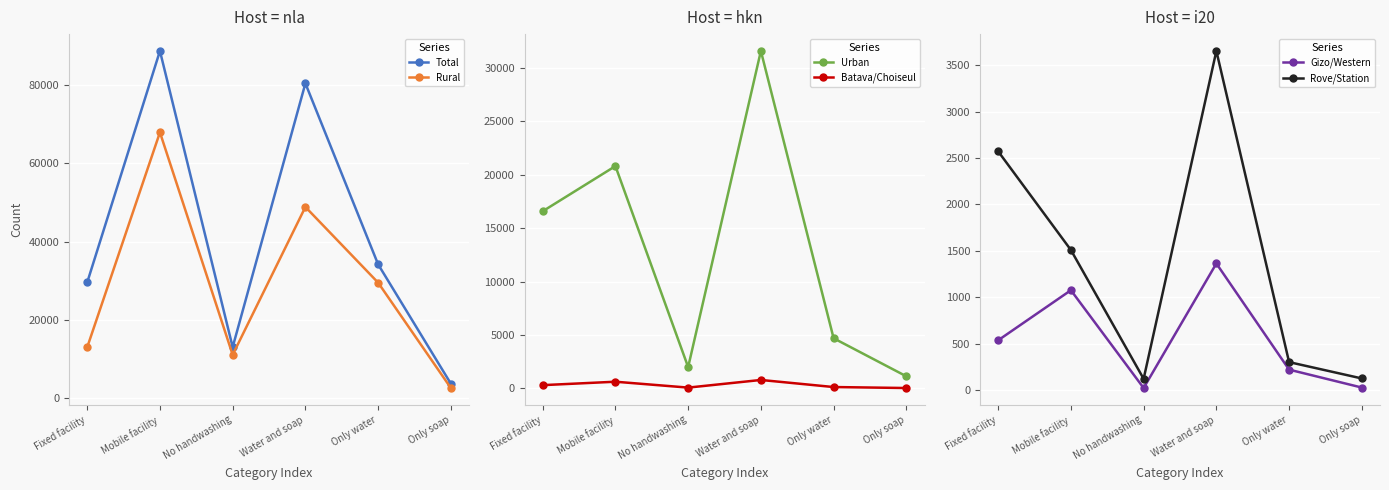

What is the average value of the Batava/Choiseul series?

305